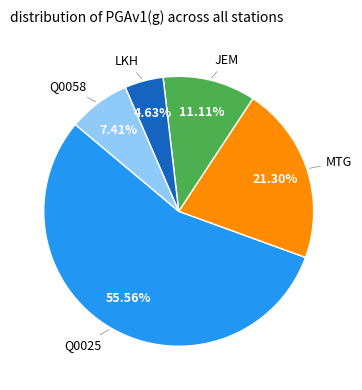

Is there any slice that represents more than half of the pie?

Yes